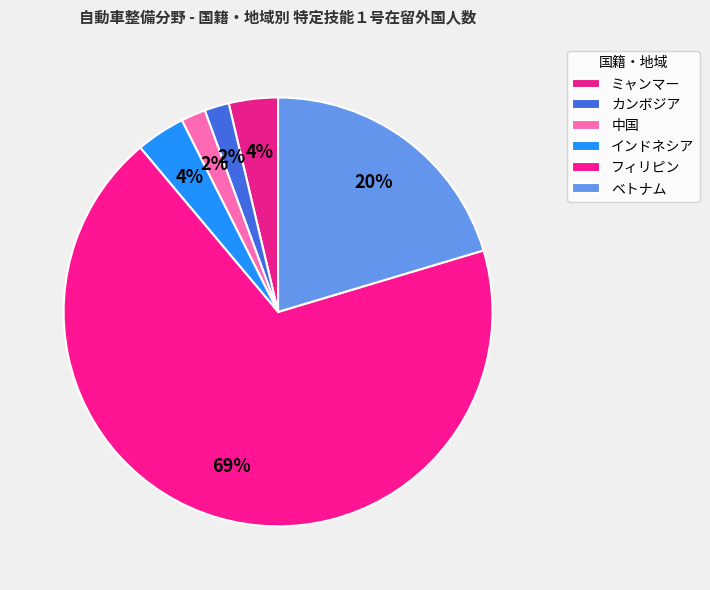

Rank the categories by value from highest to lowest.

フィリピン, ベトナム, ミャンマー, インドネシア, カンボジア, 中国